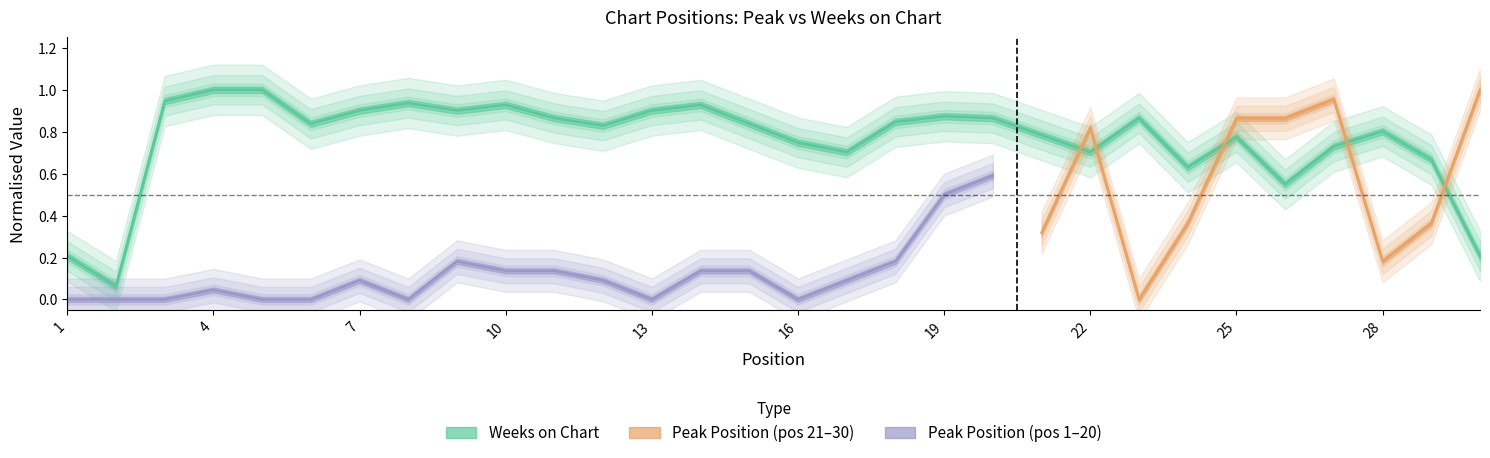

How many points are lower than both their immediate neighbors (excluding endpoints)?

8